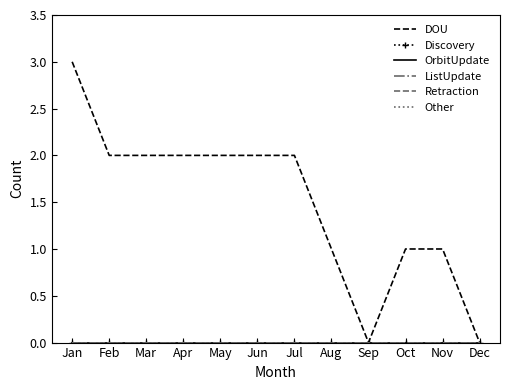

Which series has the largest range (max minus min)?

DOU